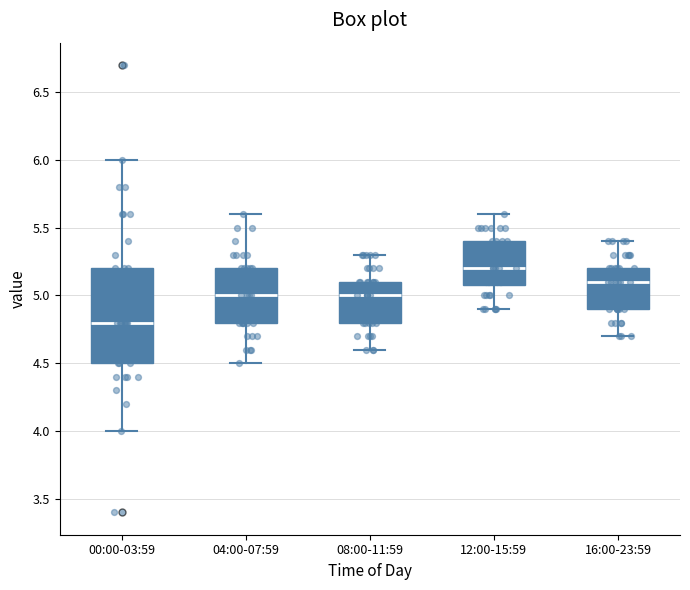

Reading left to right, transcribe this box plot: for each box, give where its median line is, the range the box spans, and where its two whiskers end, as read against the y-axis. The values are not printed on the chart, so give them approximately, as read against the axis.

00:00-03:59: median 4.8, box 4.5 to 5.2, whiskers 4.0 to 6.0
04:00-07:59: median 5.0, box 4.8 to 5.2, whiskers 4.5 to 5.6
08:00-11:59: median 5.0, box 4.8 to 5.1, whiskers 4.6 to 5.3
12:00-15:59: median 5.2, box 5.1 to 5.4, whiskers 4.9 to 5.6
16:00-23:59: median 5.1, box 4.9 to 5.2, whiskers 4.7 to 5.4